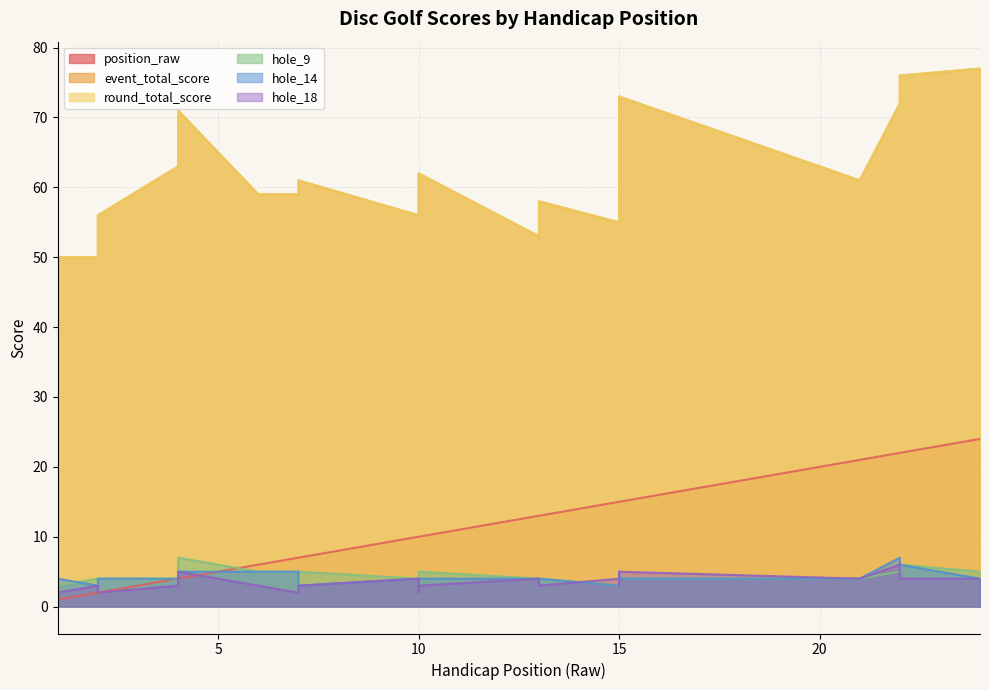

Where is the first local maximum for hole_9?

4